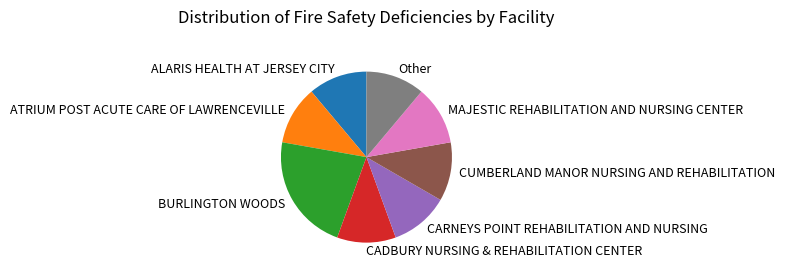

Which slice is the largest?

BURLINGTON WOODS